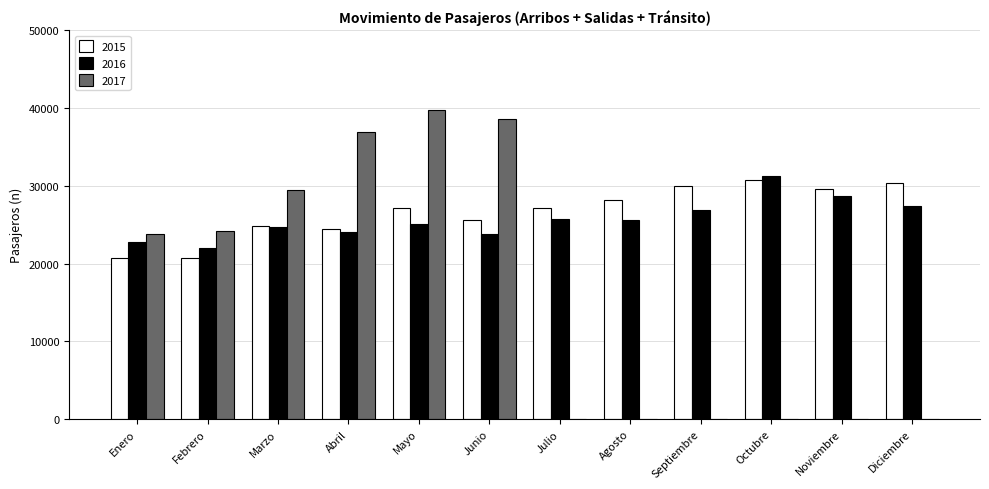

What is the sum of all 2015 values?

319468